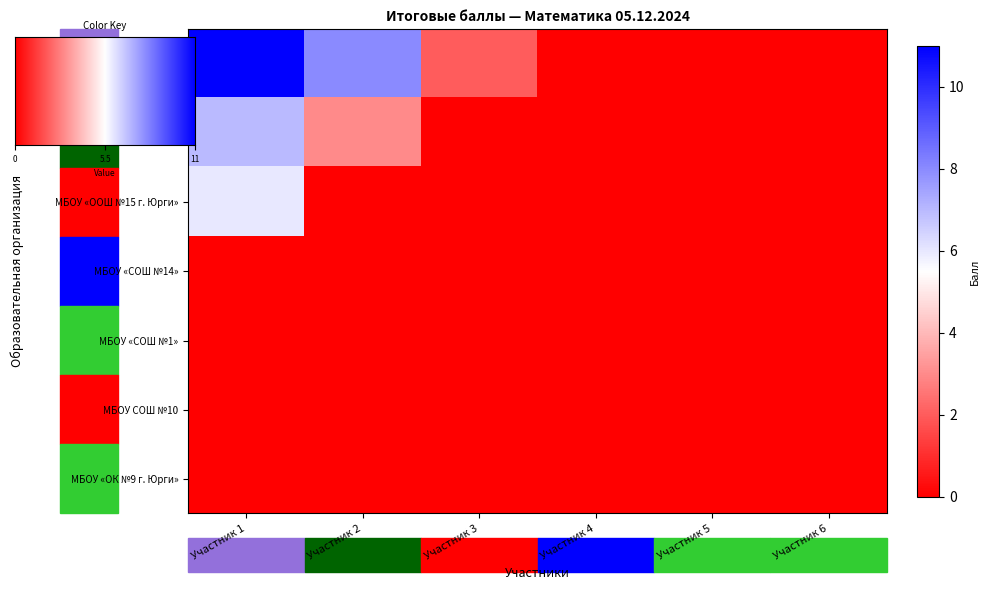

Which series has the widest spread of values?

МБОУ «Лицей города Юрги»